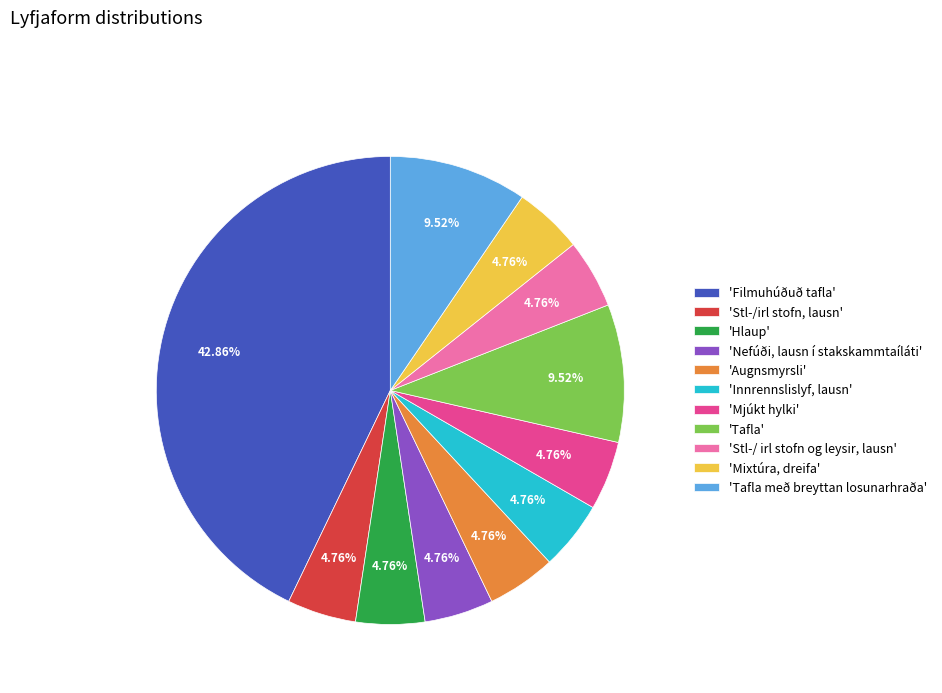

Combined, do 'Hlaup' and 'Mixtúra, dreifa' account for over 50%?

No